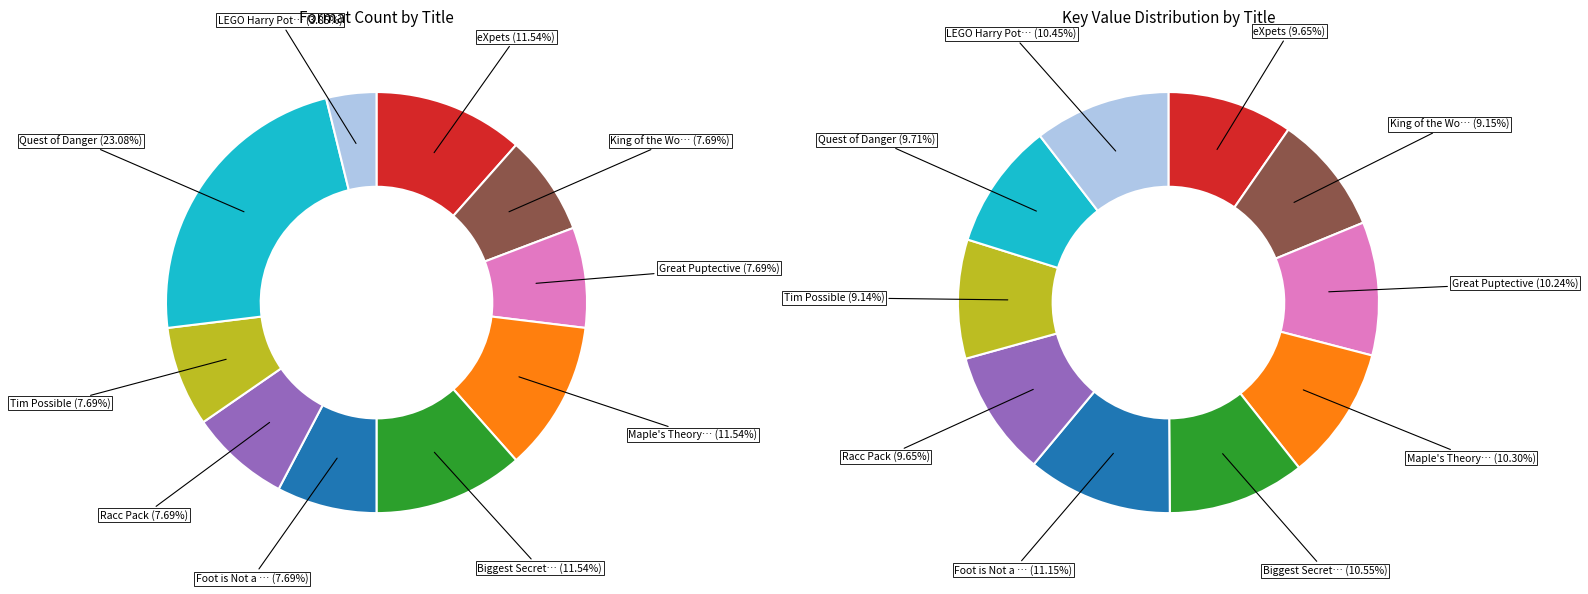

How many slices are in this pie chart?

10